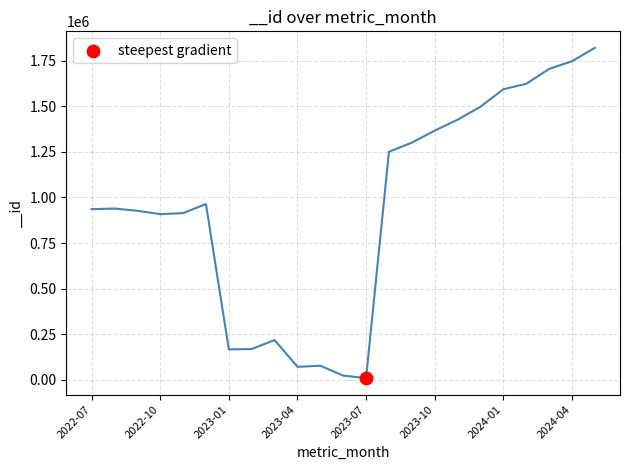

Approximately how many times larger is the value at 2023-08 compared to 2022-07?

1.3